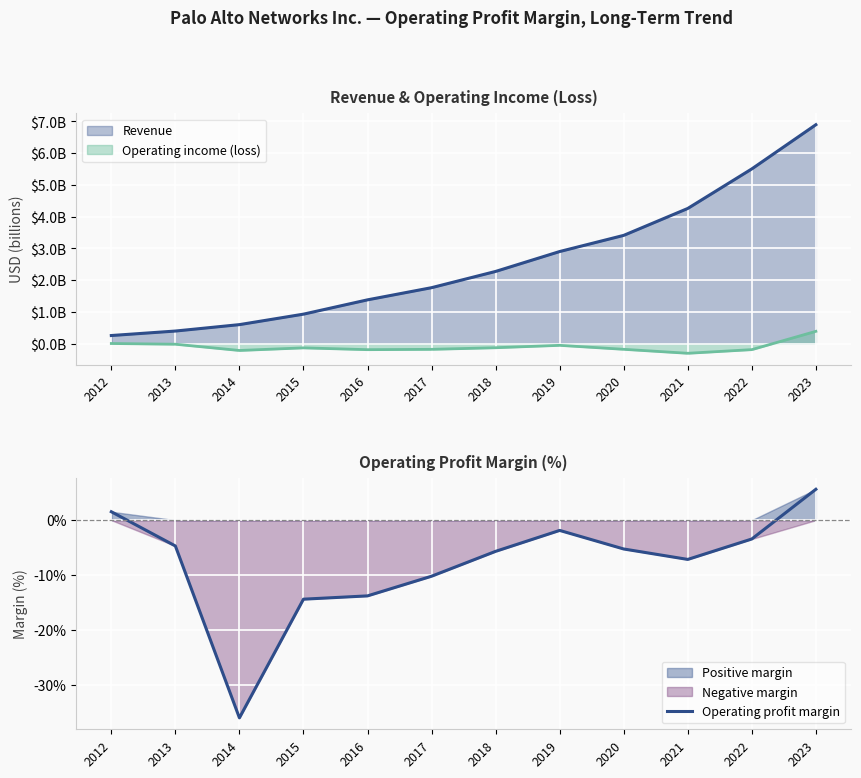

What is the sum of the values at 2017 and 2015?

-24.6